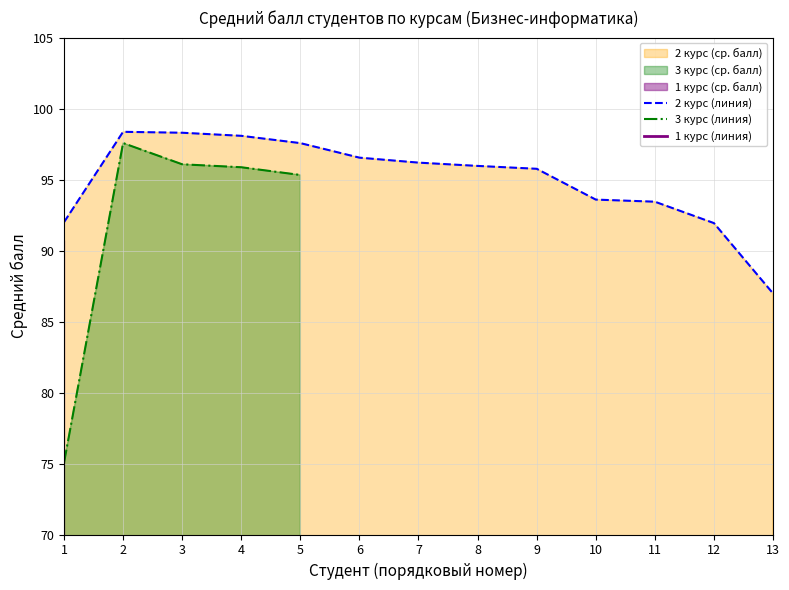

Which has a higher value, 5 or 3?

3